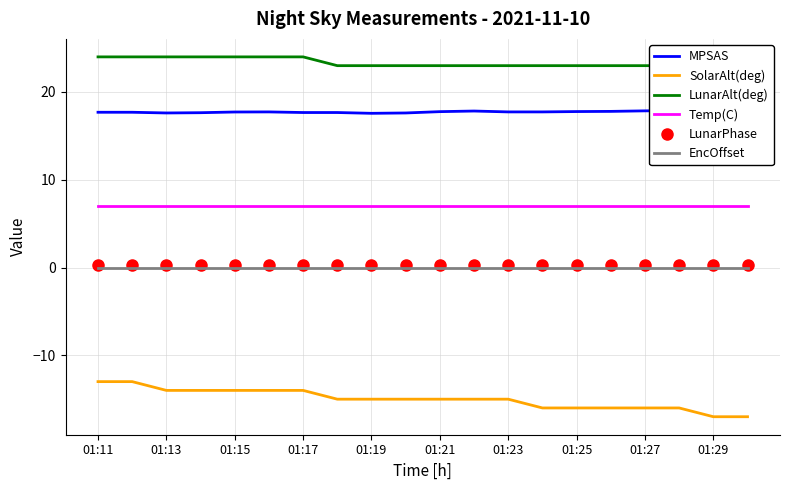

What is the average value of the LunarAlt(deg) series?

23.4